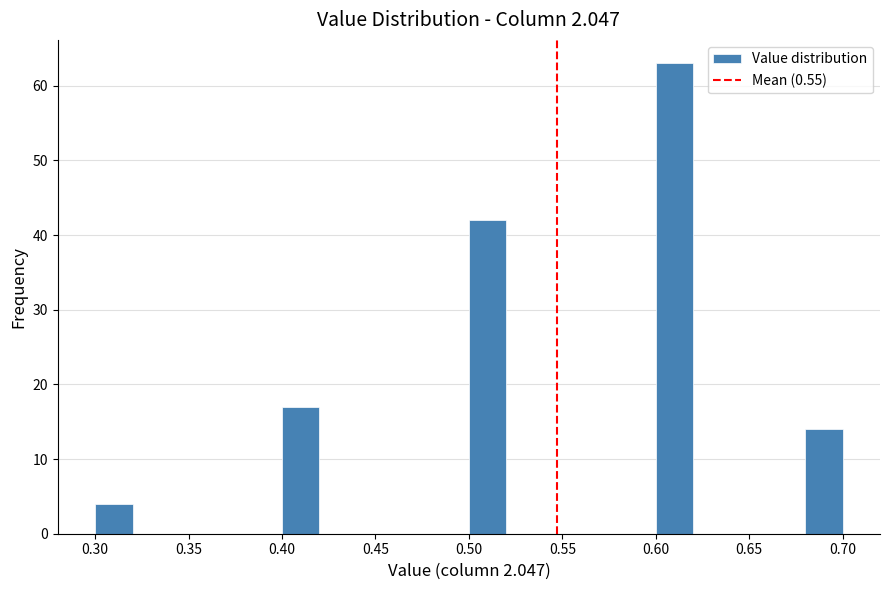

Reading left to right, transcribe this chart: for each bar, give the range it covers on the x-axis and its height. The values are not printed on the chart, so give them approximately, as read against the axis.

0.30 to 0.32: 4
0.32 to 0.34: 0
0.34 to 0.36: 0
0.36 to 0.38: 0
0.38 to 0.40: 0
0.40 to 0.42: 17
0.42 to 0.44: 0
0.44 to 0.46: 0
0.46 to 0.48: 0
0.48 to 0.50: 0
0.50 to 0.52: 42
0.52 to 0.54: 0
0.54 to 0.56: 0
0.56 to 0.58: 0
0.58 to 0.60: 0
0.60 to 0.62: 63
0.62 to 0.64: 0
0.64 to 0.66: 0
0.66 to 0.68: 0
0.68 to 0.70: 14